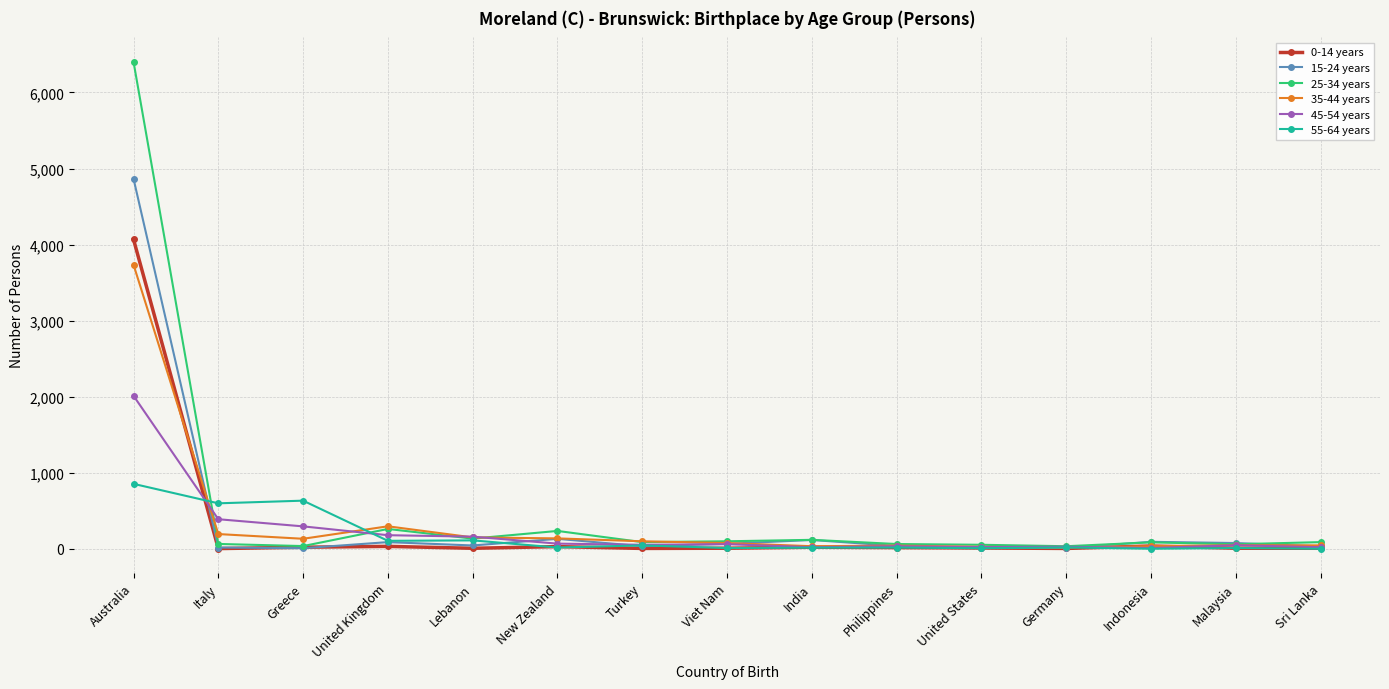

What is the sum of the 0-14 years values at Philippines and India?

41